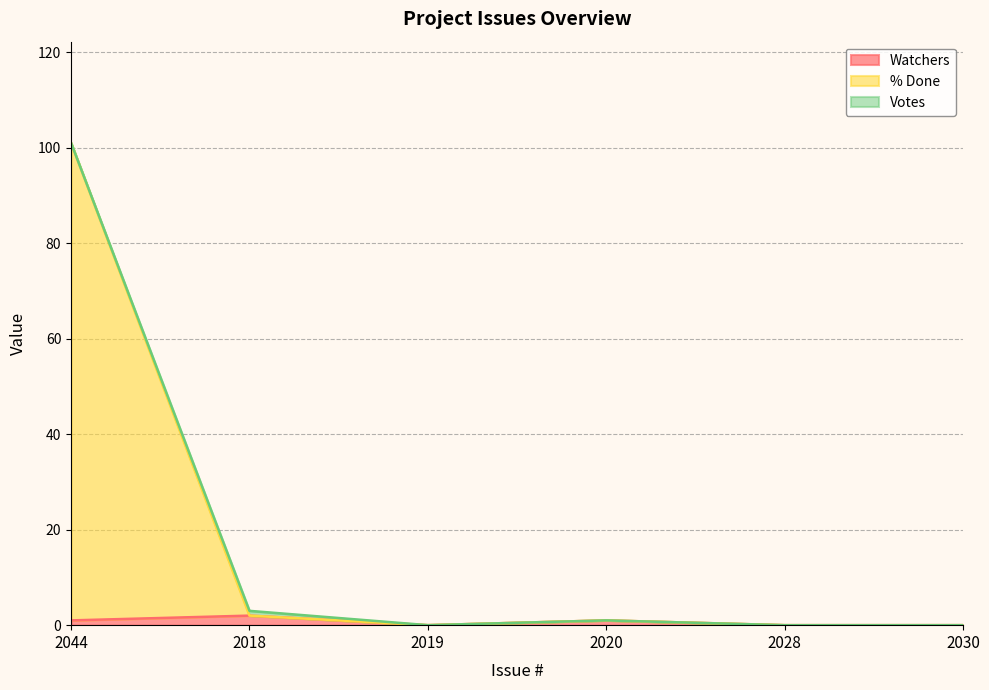

Between 2044 and 2028, which series saw the biggest shift?

% Done